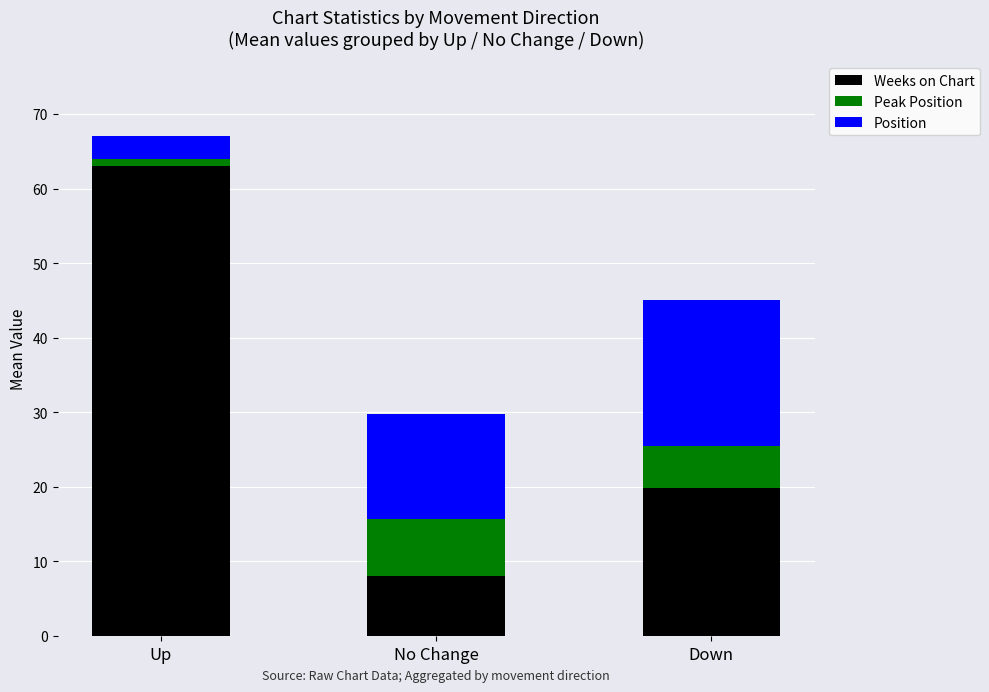

What is the difference between the maximum and minimum values in the Weeks on Chart series?

54.9